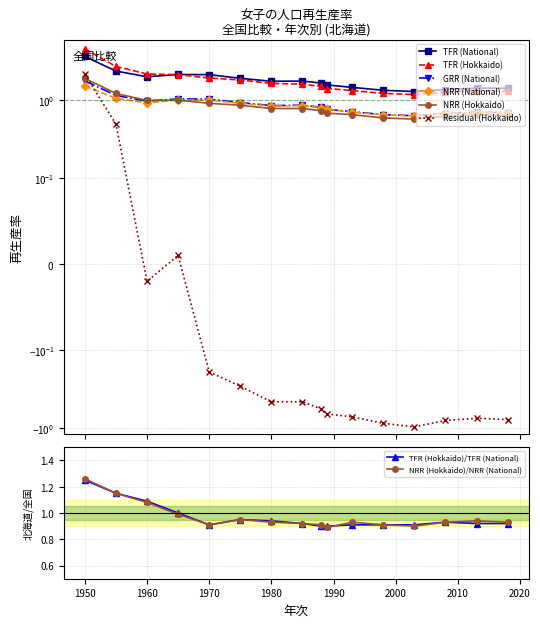

What is the sum of all TFR (Hokkaido) values?

29.1